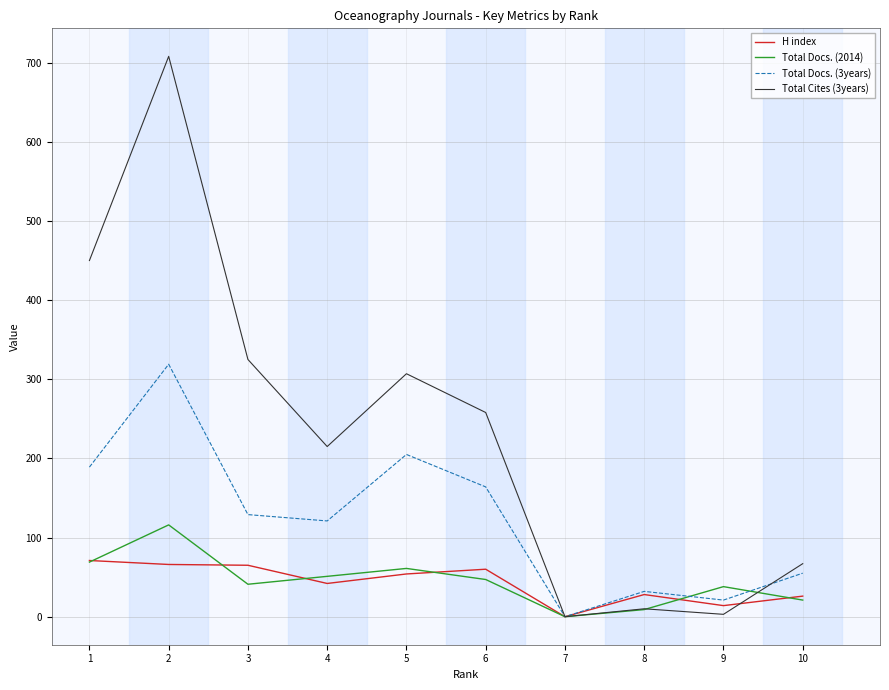

What is the difference between the second highest and minimum values in the Total Cites (3years) series?

450